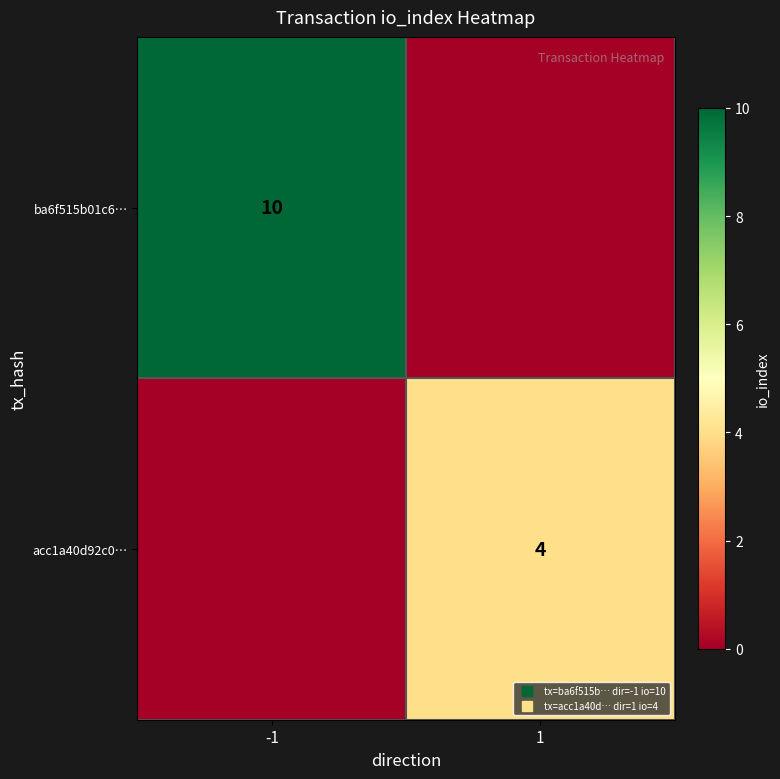

Which series has the widest spread of values?

ba6f515b01c6…